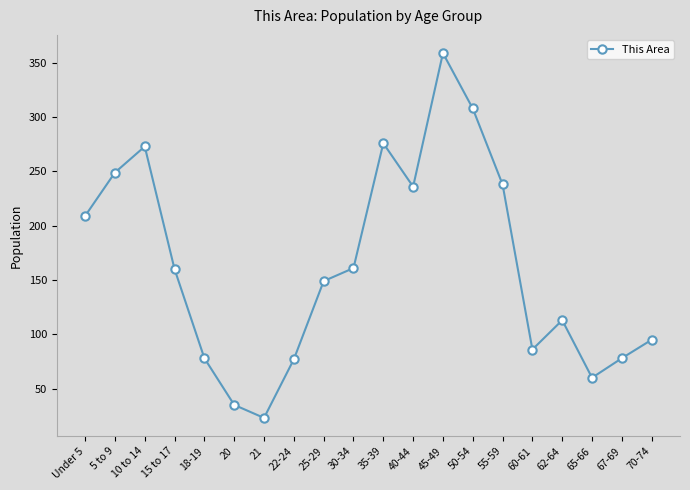

What value does the data have at 18-19?

78